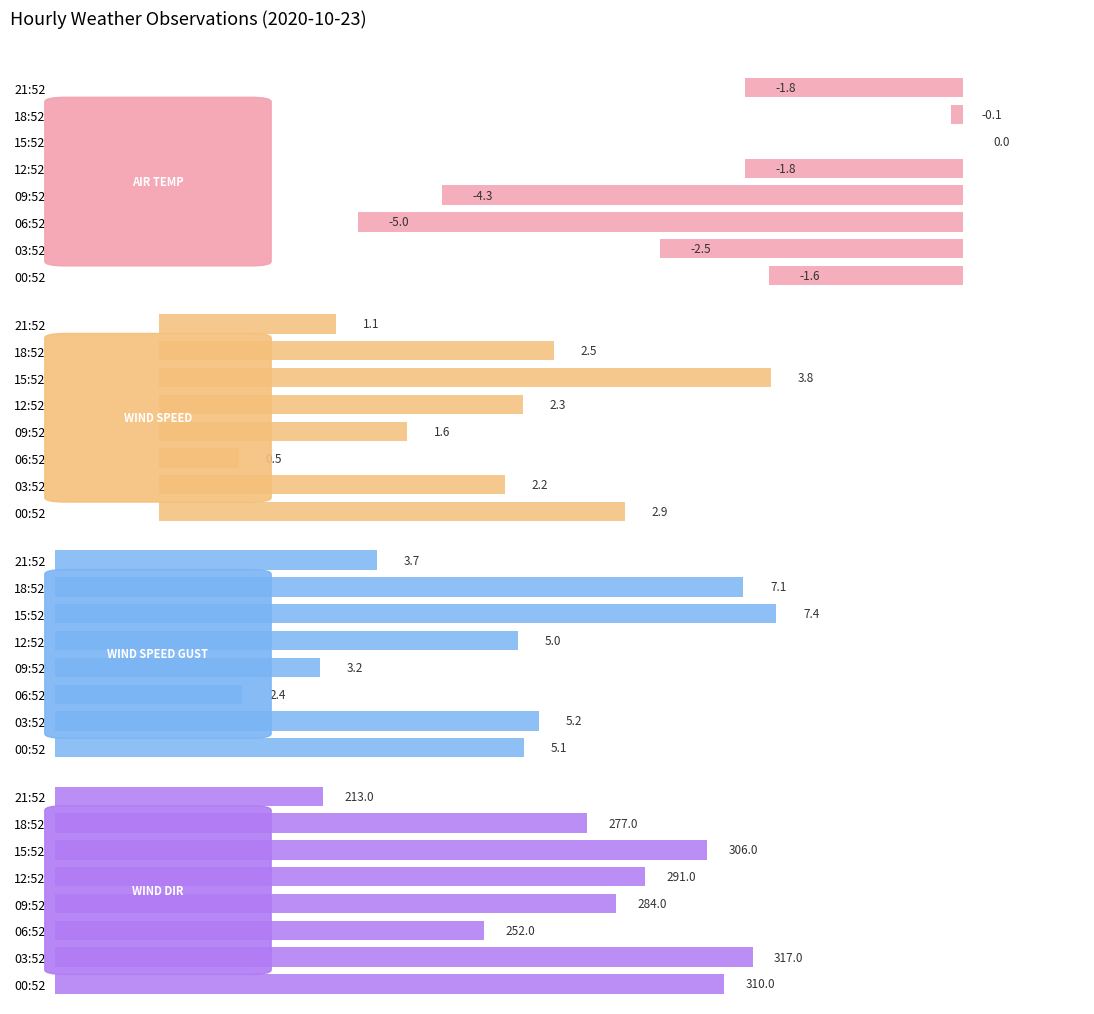

How many data points in WIND_SPEED_GUST are above 5?

4